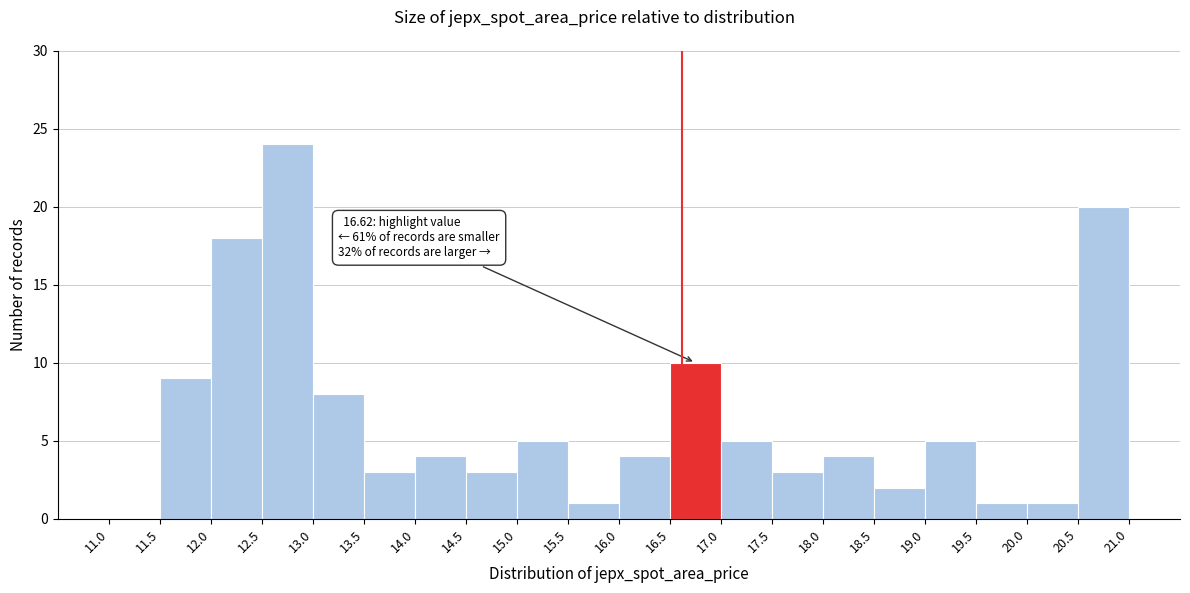

Which range on the x-axis has the tallest bar?

12.5 to 13.0